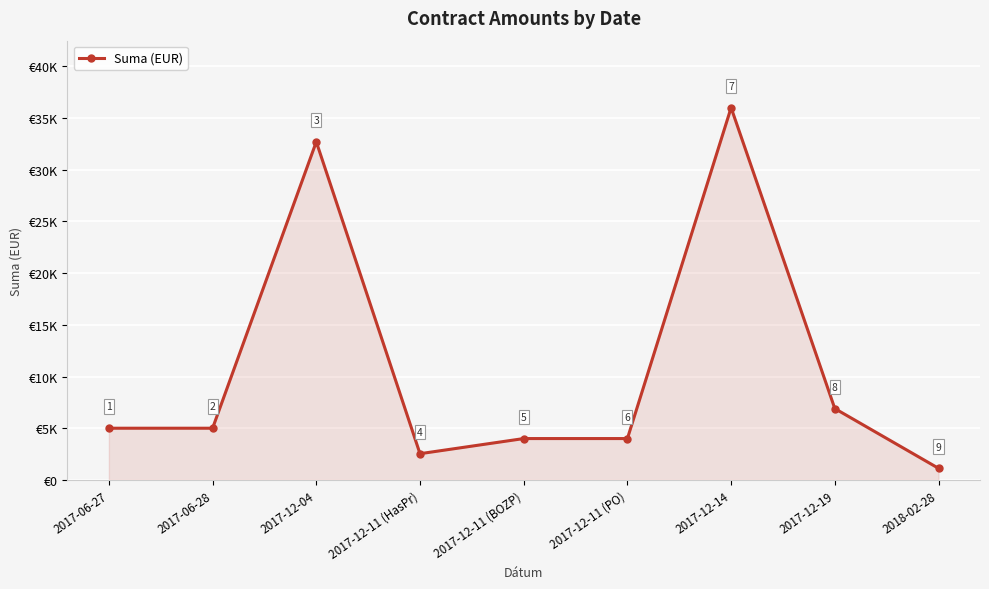

At which label is the value closest to 18561?

2017-12-19